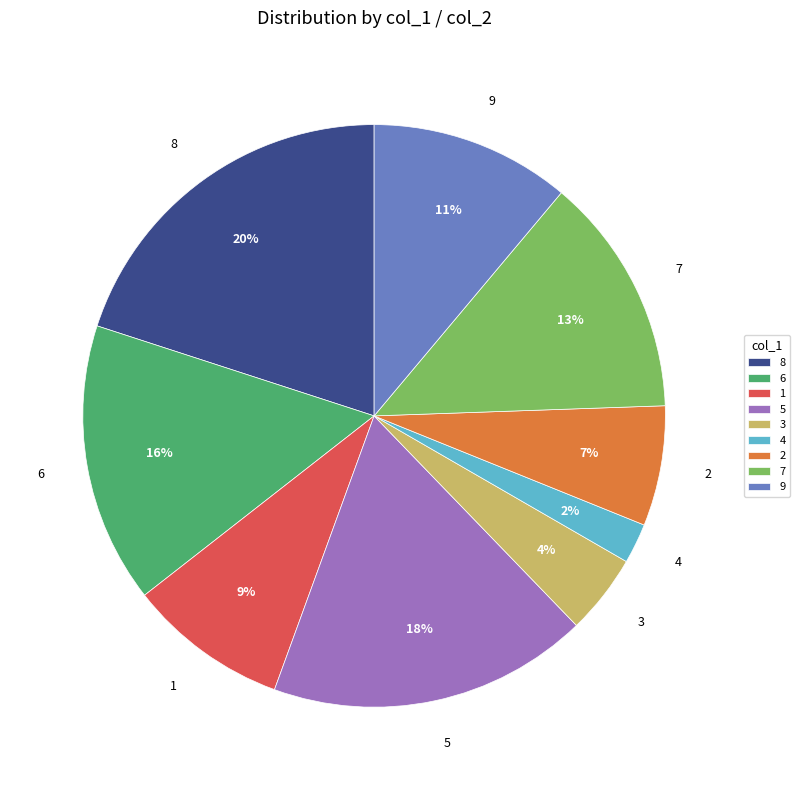

To the nearest percent, what is the difference between the 6 and 2 slice percentages?

9%